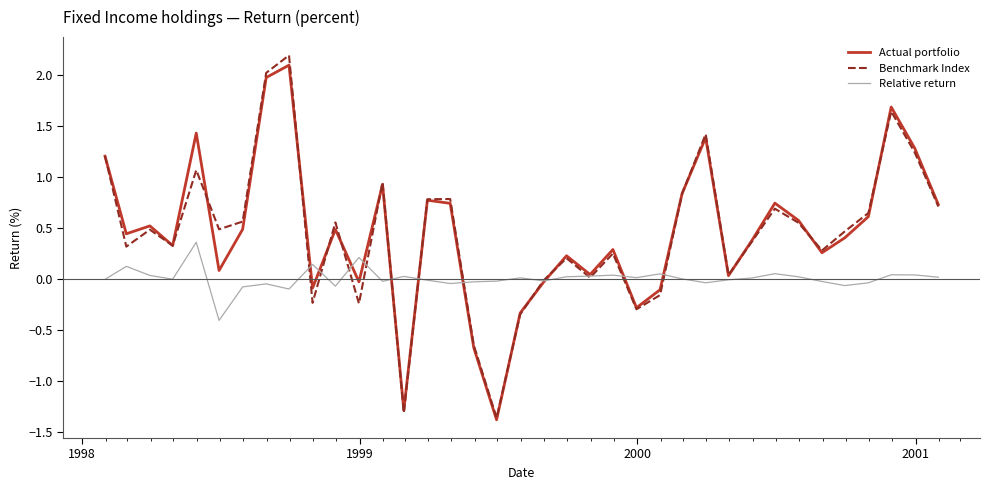

Which series has the widest spread of values?

Benchmark Index